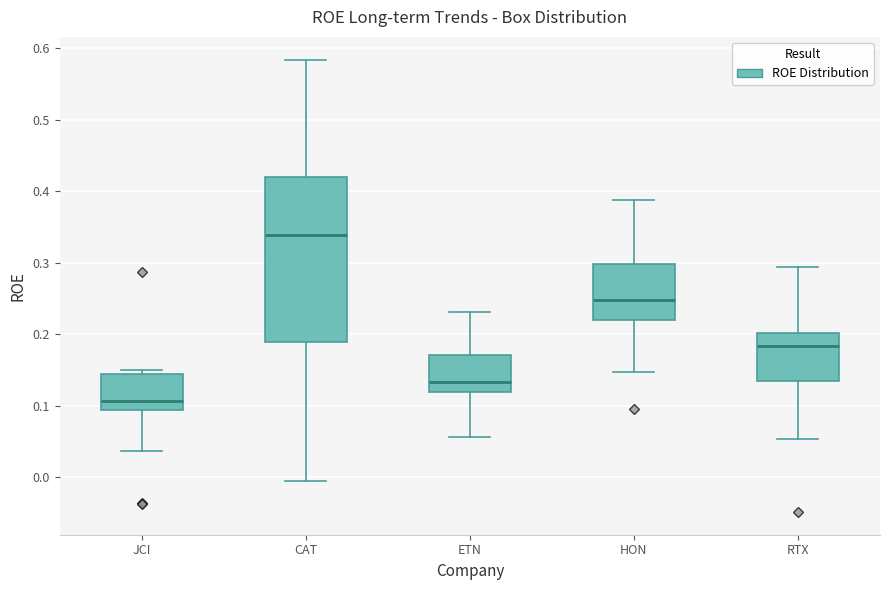

Which box is the tallest, from its lower edge to its upper edge?

CAT